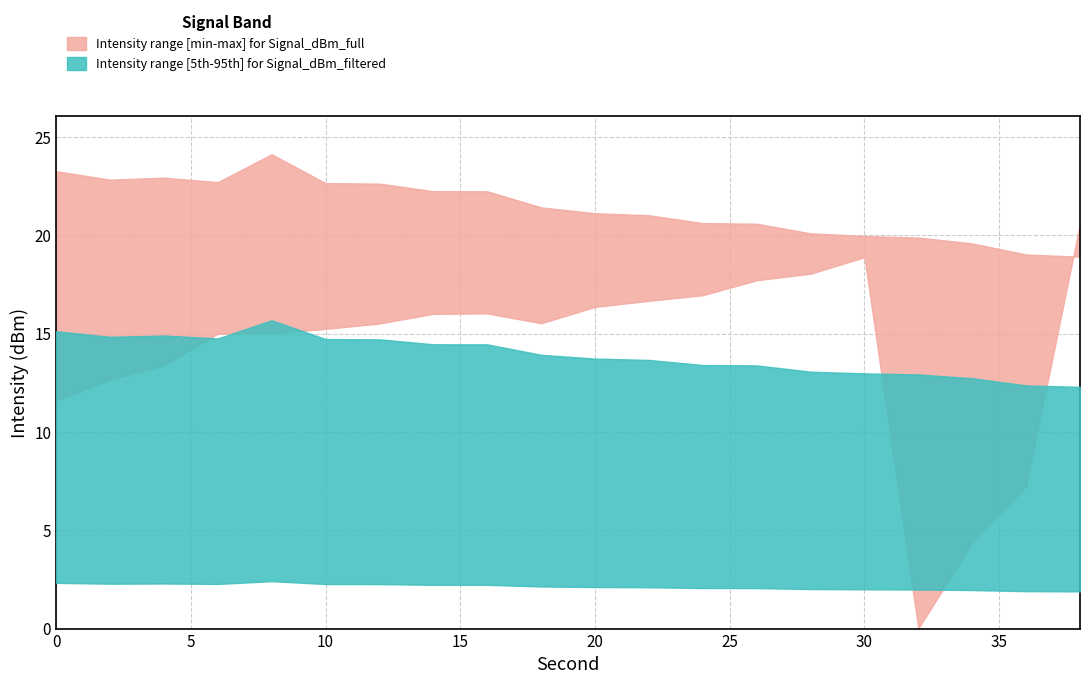

How many data points does each series have?

20